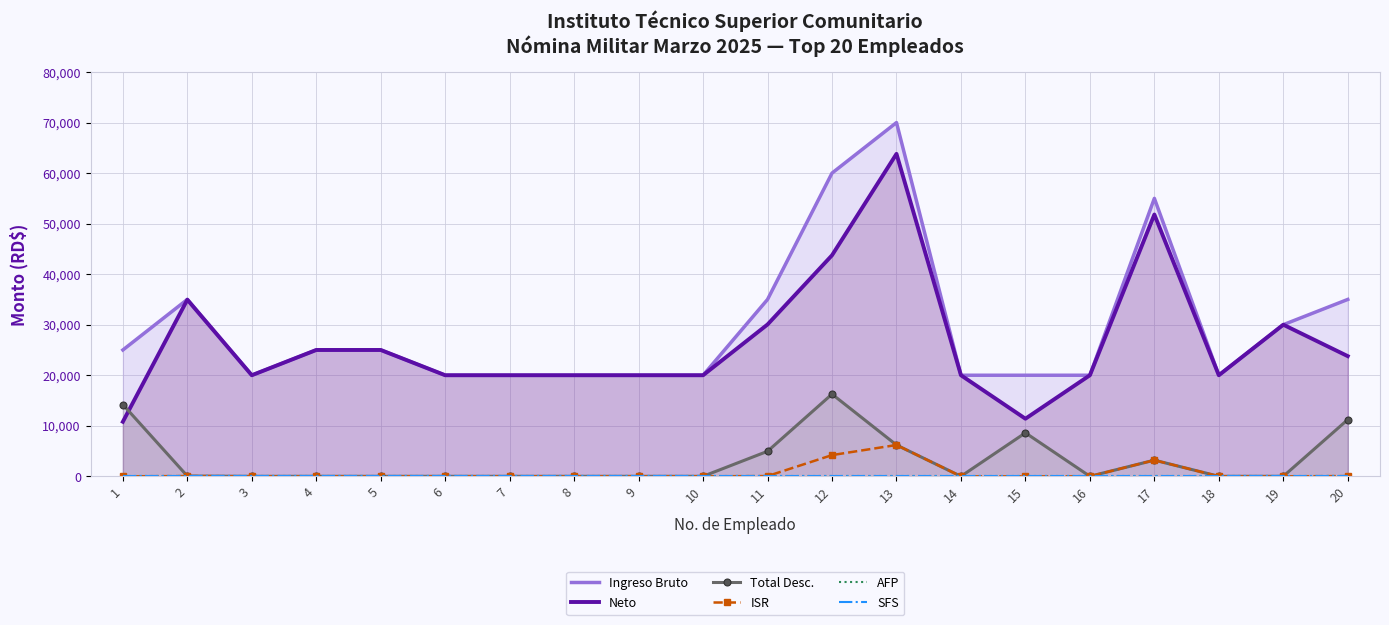

Between 8 and 19, which series saw the biggest shift?

Ingreso Bruto